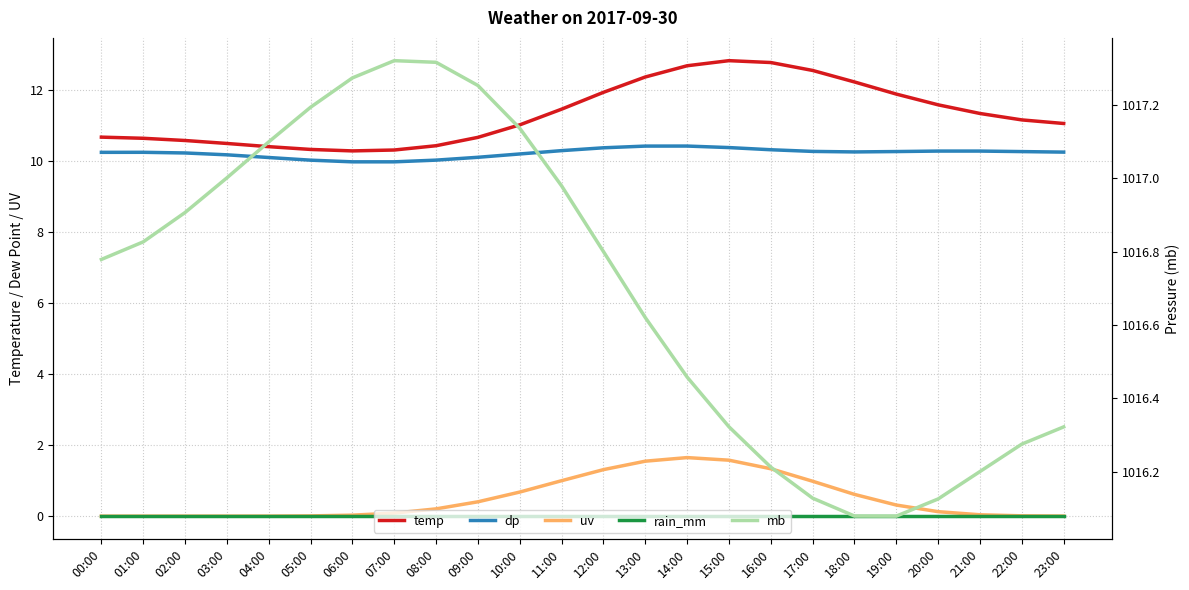

What is the spread (max minus min) of values at 09:00?

1017.3